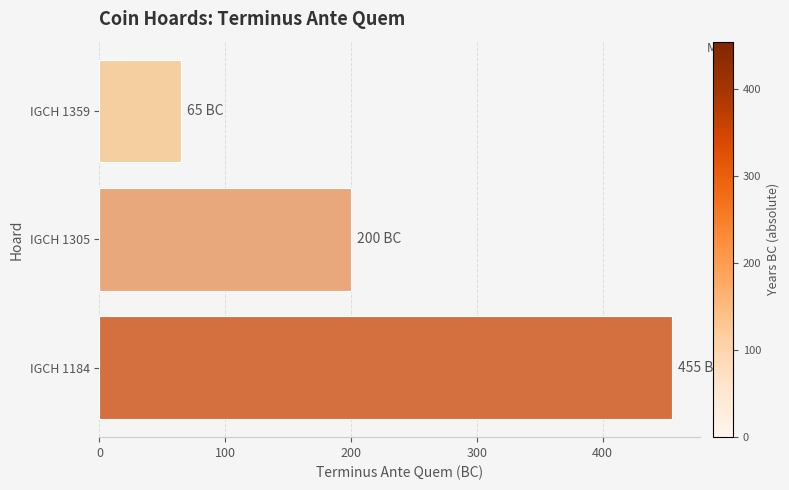

At which label is the value closest to 260?

IGCH 1305